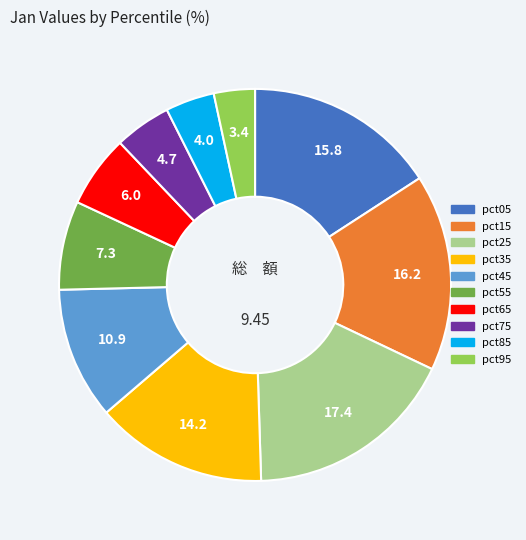

Do pct65 and pct35 together represent more than half of the pie?

No